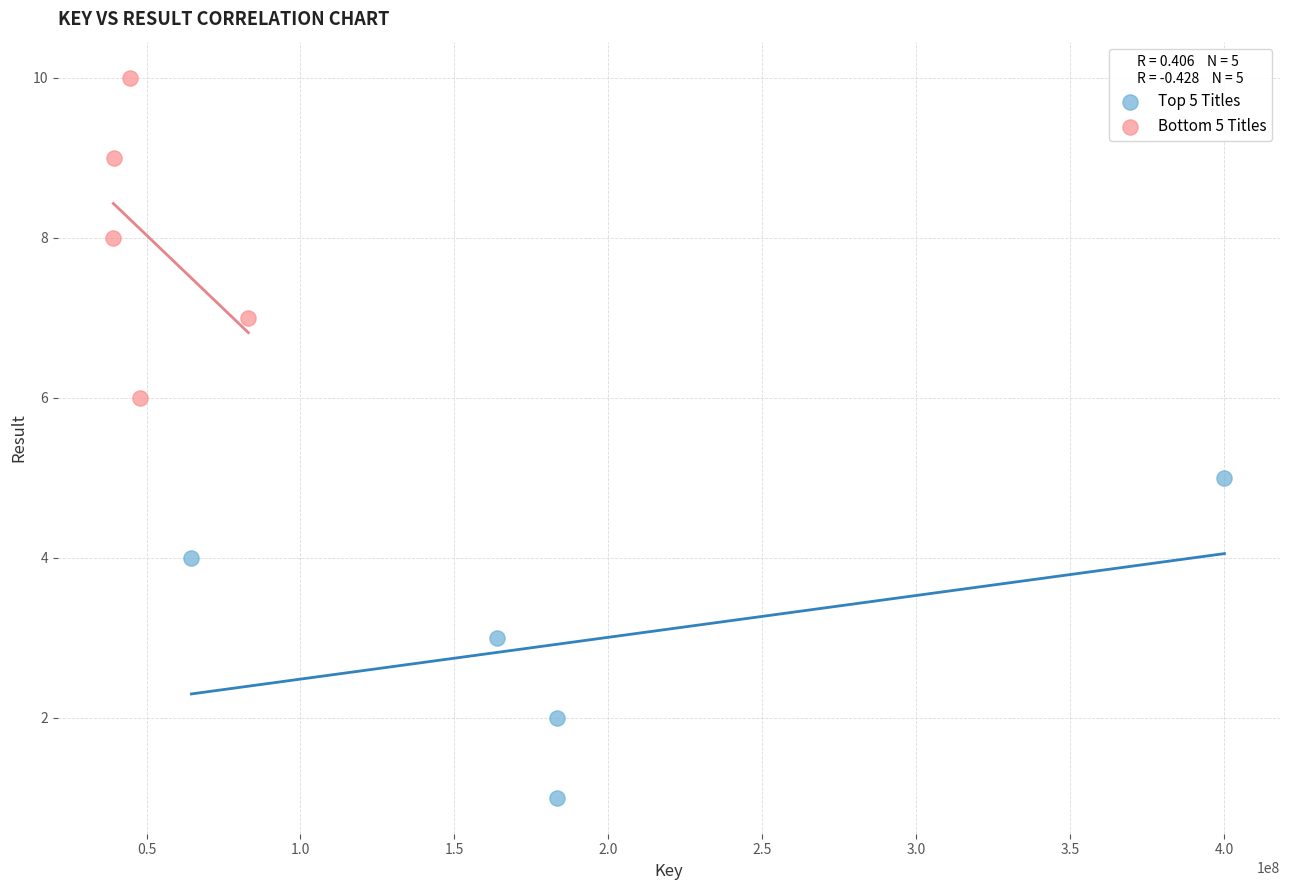

What are all the series names shown in the legend?

Top 5 Titles, Bottom 5 Titles